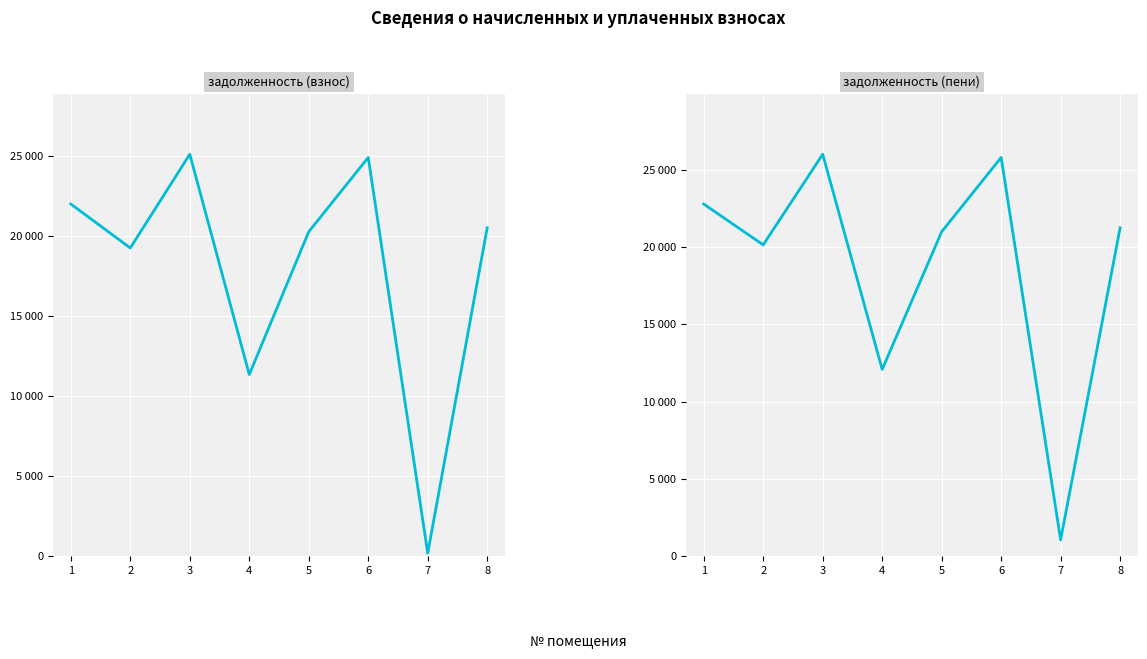

At which category is the sum across all series the highest?

3